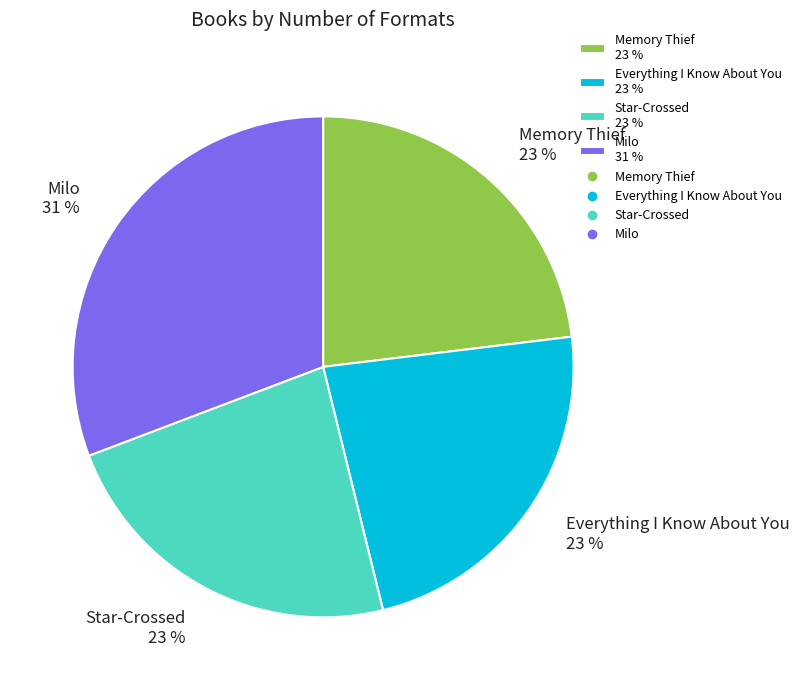

True or false: Everything I Know About You accounts for 23% of the total.

True